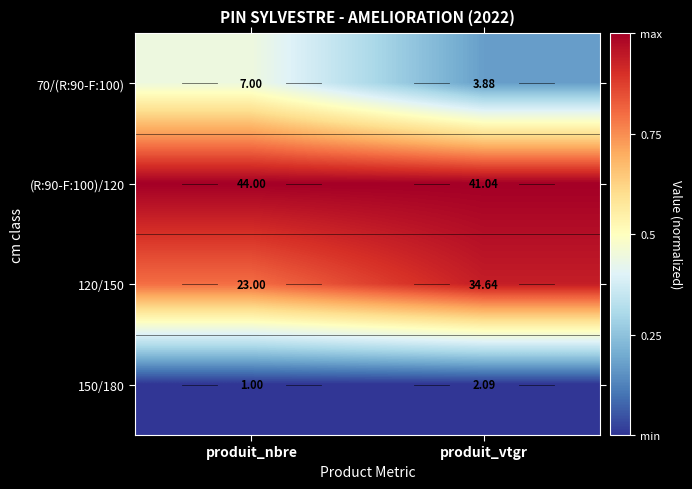

What is the total value across all series at produit_vtgr?

81.7